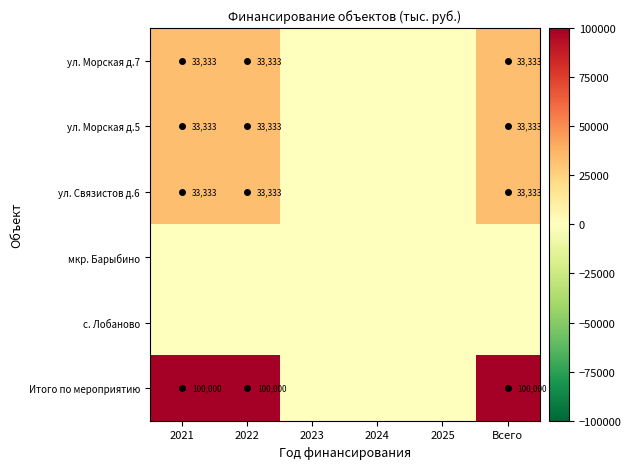

What is the sum of the ул. Связистов д.6 values at Всего and 2022?

66666